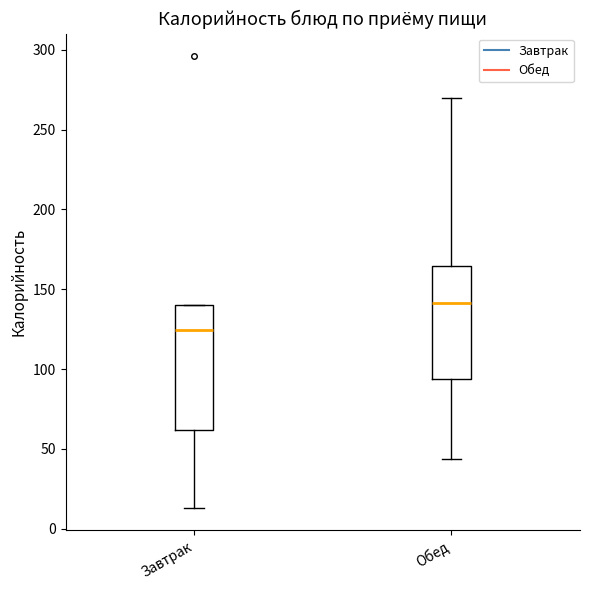

Where does the upper whisker of the box for Обед end on the y-axis? The values are not printed on the chart, so give them approximately, as read against the axis.

270